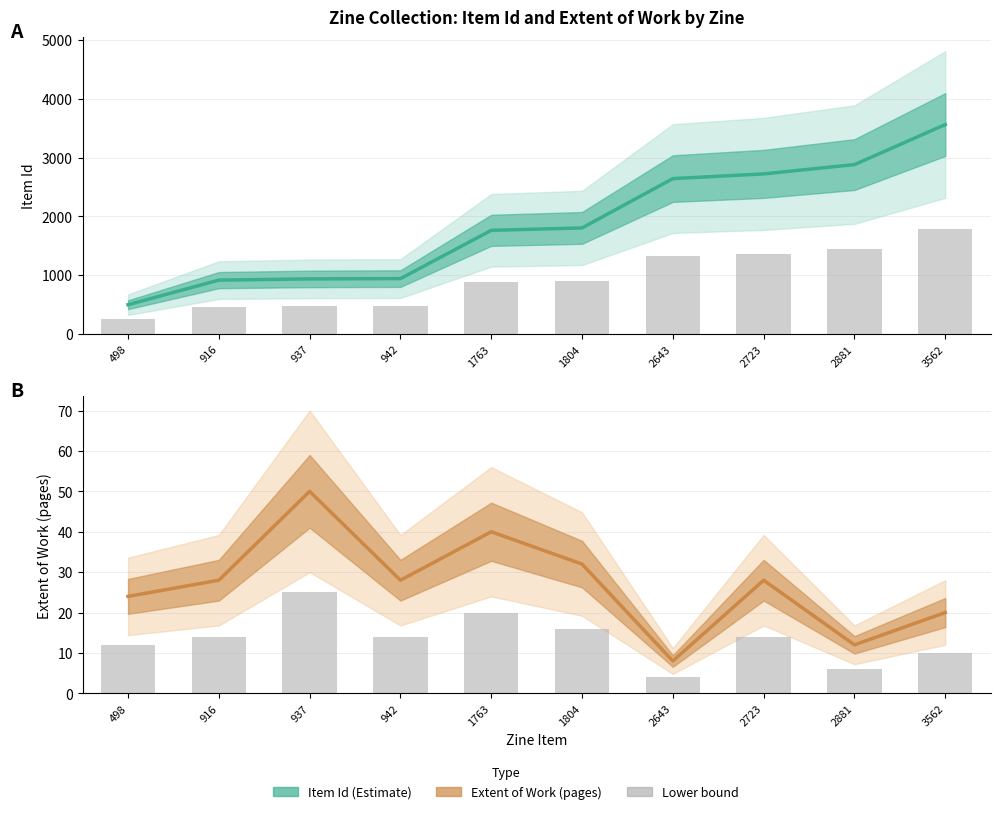

What is the value of the Item Id bar at the 9th from the left?

2881.0